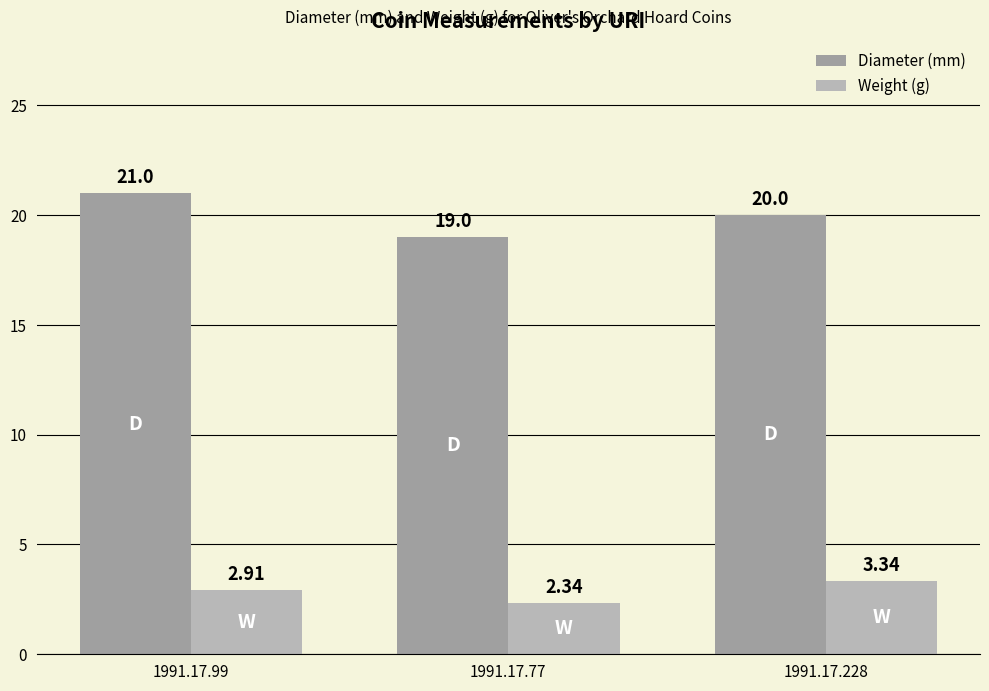

What is the maximum value shown in the chart?

21.0